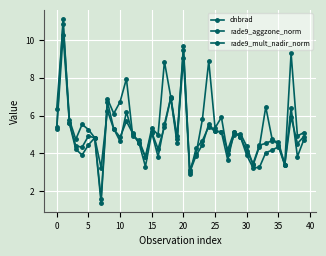

How many data points does each series have?

40